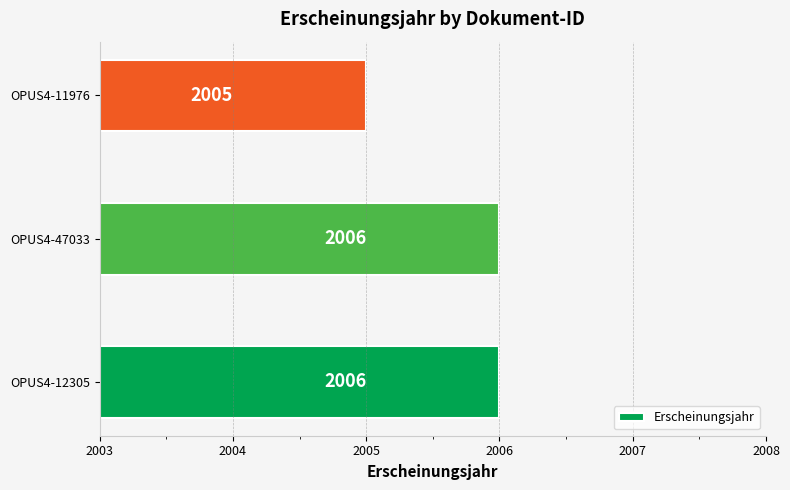

Is it true that the value at OPUS4-12305 is 2006?

True